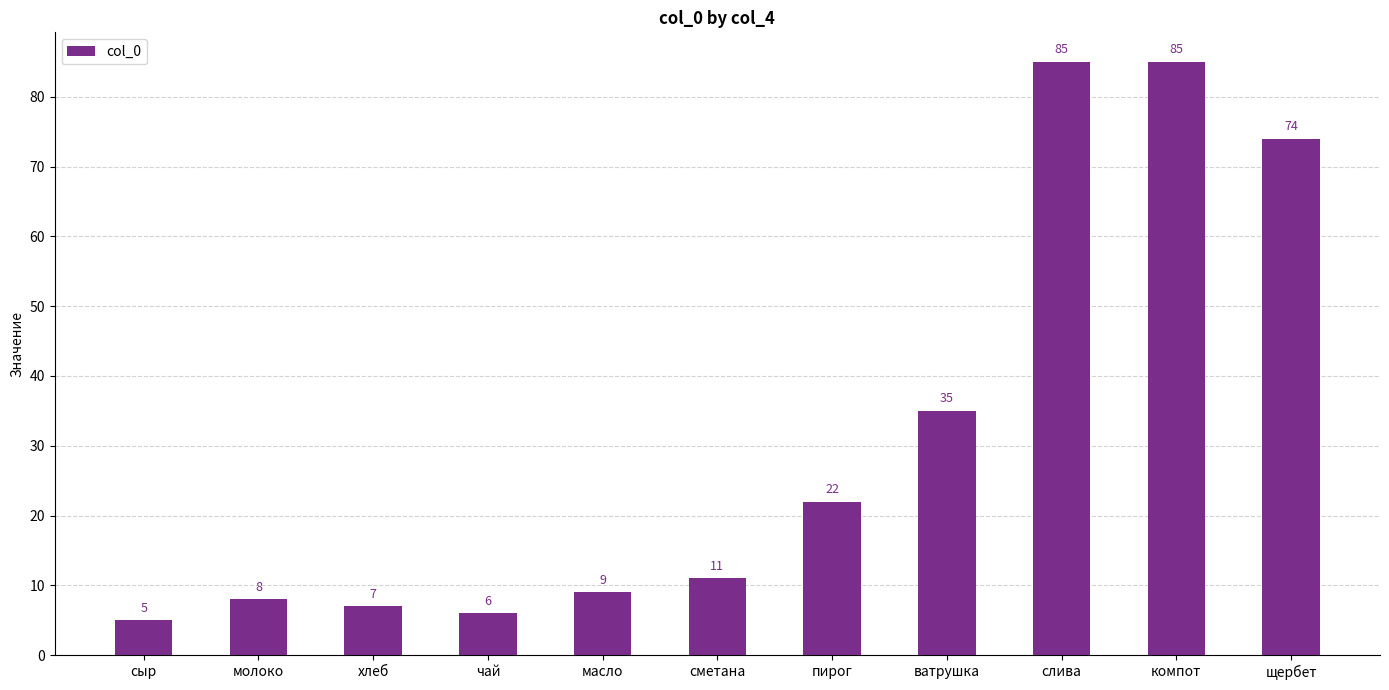

What is the maximum value shown in the chart?

85